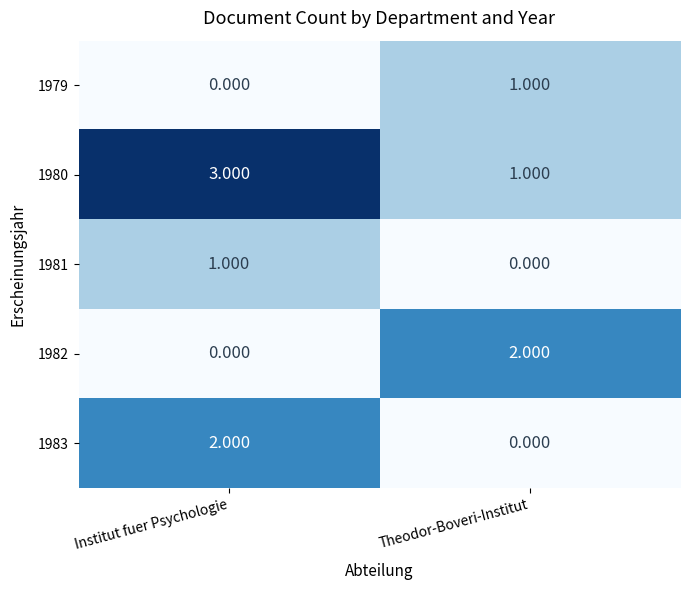

Which category has the highest value in the 1979 series?

Theodor-Boveri-Institut